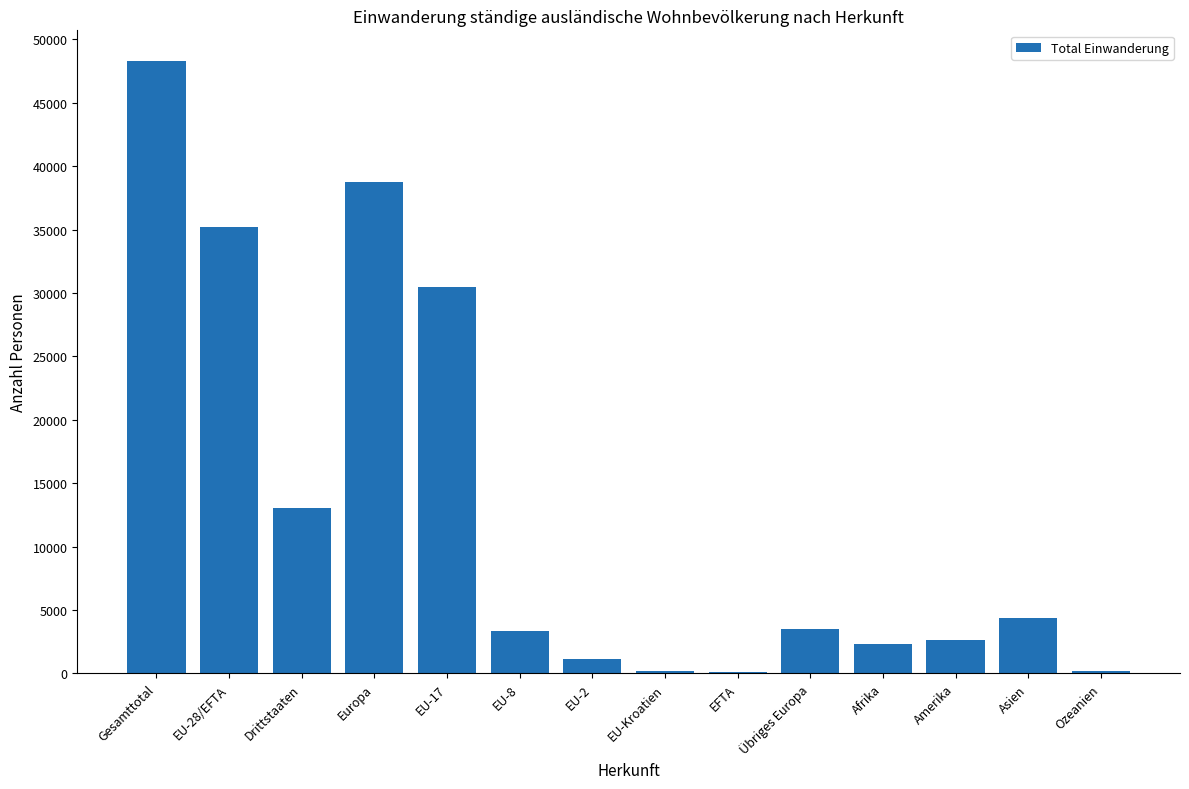

What is the greatest value displayed?

48295